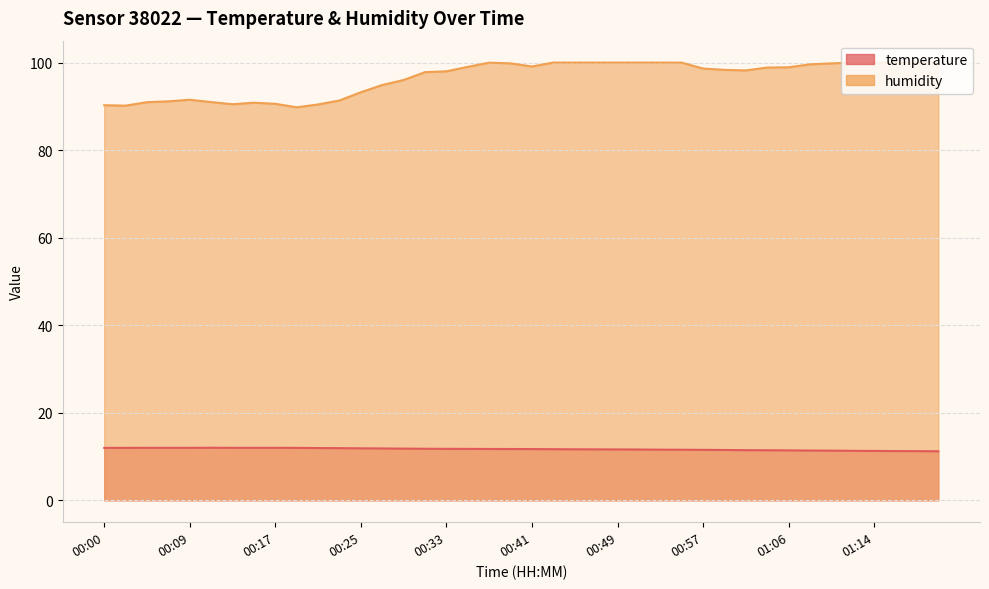

What is the approximate value of temperature at 00:21?

11.9